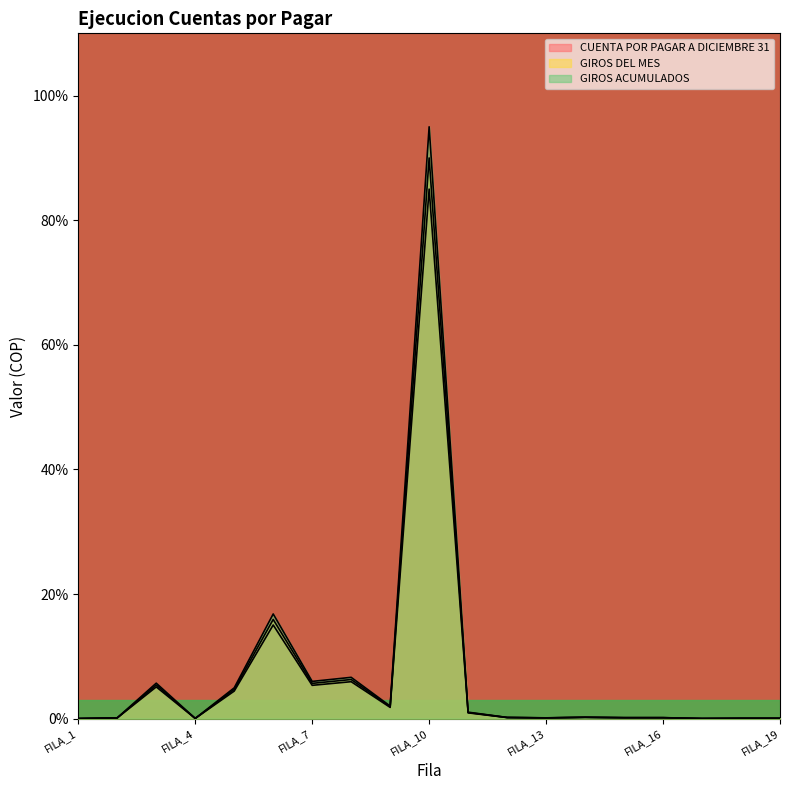

The value of CUENTA POR PAGAR A DICIEMBRE 31 at FILA_4 is 0.1. True or false?

False